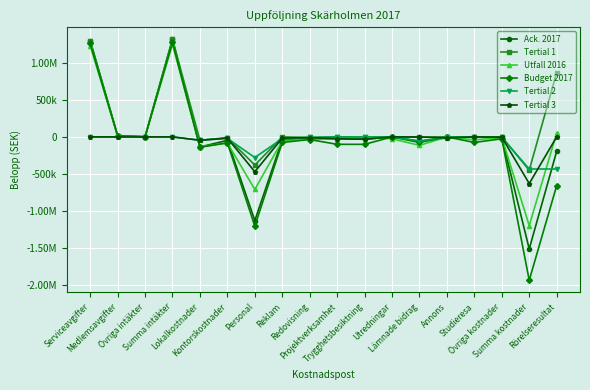

What are all the series names shown in the legend?

Ack. 2017, Tertial 1, Utfall 2016, Budget 2017, Tertial 2, Tertial 3